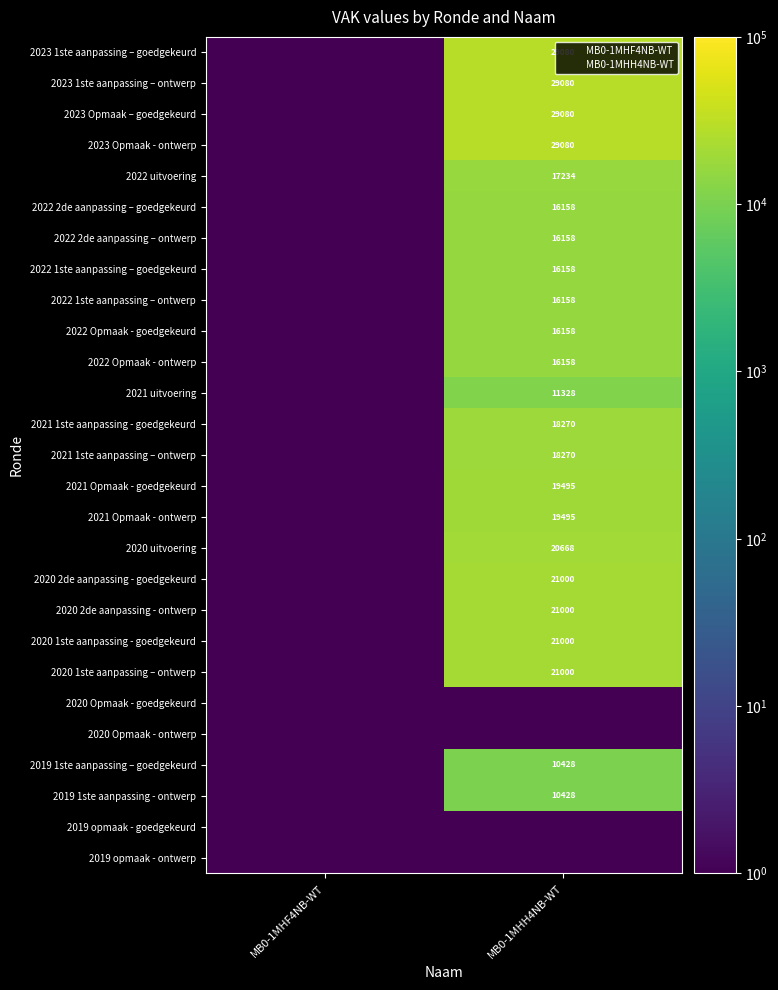

Rank the series by their maximum value, from highest to lowest.

2023 1ste aanpassing – goedgekeurd, 2023 1ste aanpassing – ontwerp, 2023 Opmaak – goedgekeurd, 2023 Opmaak - ontwerp, 2020 2de aanpassing - goedgekeurd, 2020 2de aanpassing - ontwerp, 2020 1ste aanpassing - goedgekeurd, 2020 1ste aanpassing – ontwerp, 2020 uitvoering, 2021 Opmaak - goedgekeurd, 2021 Opmaak - ontwerp, 2021 1ste aanpassing - goedgekeurd, 2021 1ste aanpassing – ontwerp, 2022 uitvoering, 2022 2de aanpassing – goedgekeurd, 2022 2de aanpassing – ontwerp, 2022 1ste aanpassing – goedgekeurd, 2022 1ste aanpassing – ontwerp, 2022 Opmaak - goedgekeurd, 2022 Opmaak - ontwerp, 2021 uitvoering, 2019 1ste aanpassing – goedgekeurd, 2019 1ste aanpassing - ontwerp, 2020 Opmaak - goedgekeurd, 2020 Opmaak - ontwerp, 2019 opmaak - goedgekeurd, 2019 opmaak - ontwerp